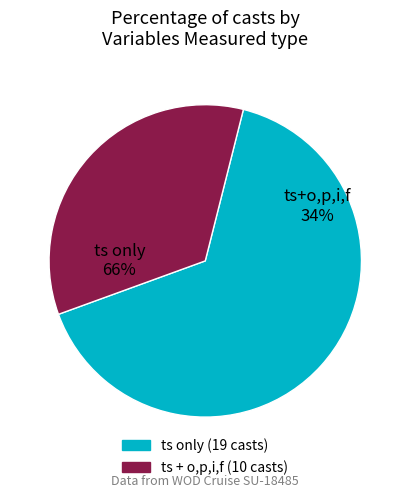

Is ts the majority of the pie?

Yes